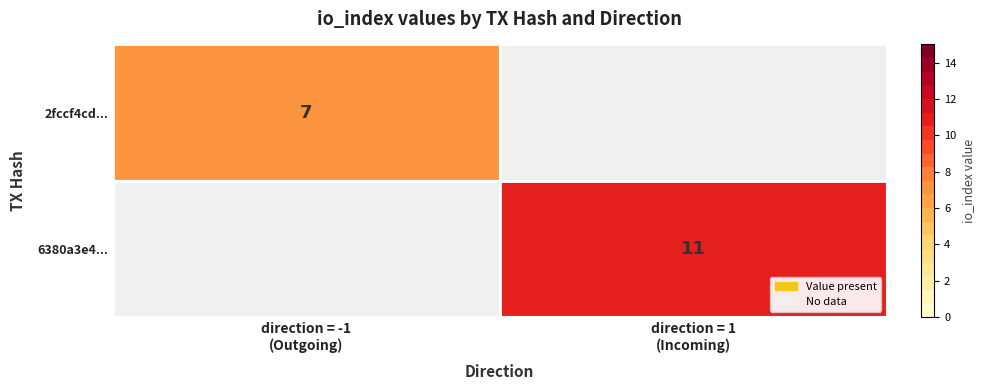

At direction = -1 (Outgoing), list the series in order from largest to smallest.

2fccf4cd..., 6380a3e4...